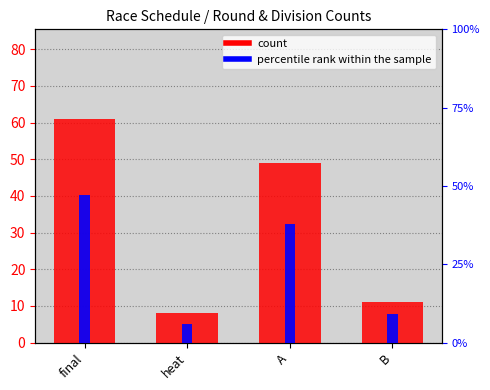

How many series are shown in this chart?

2